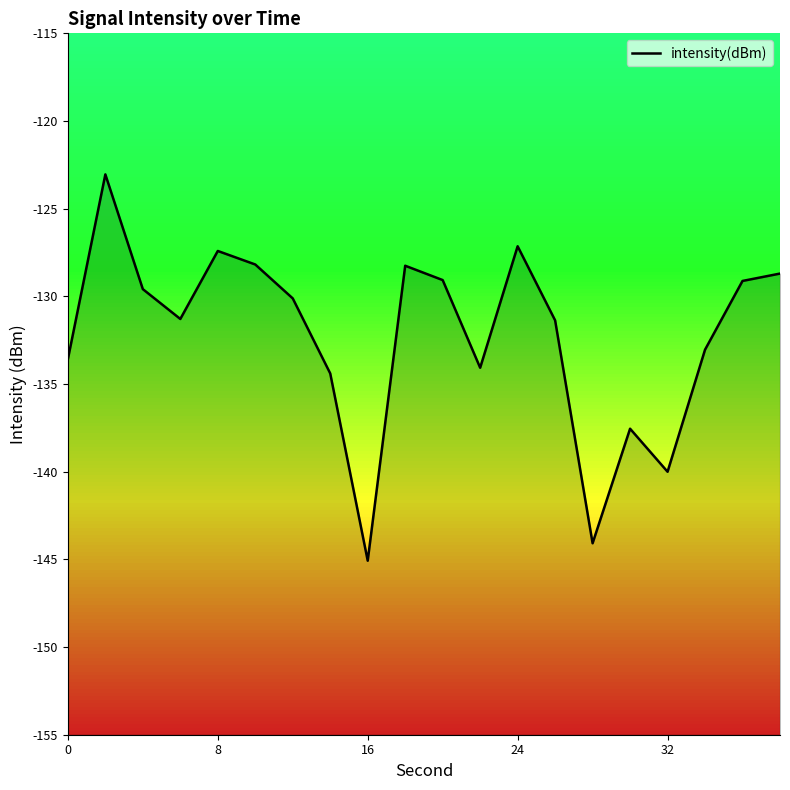

Does the chart display data point markers on the line(s)?

No